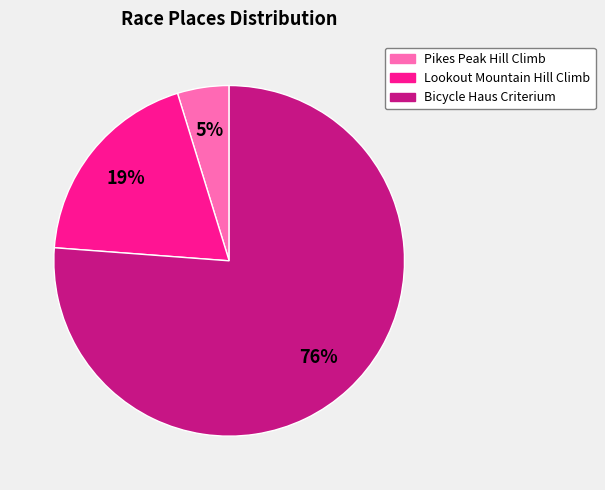

To the nearest percent, what is the average slice percentage?

33%